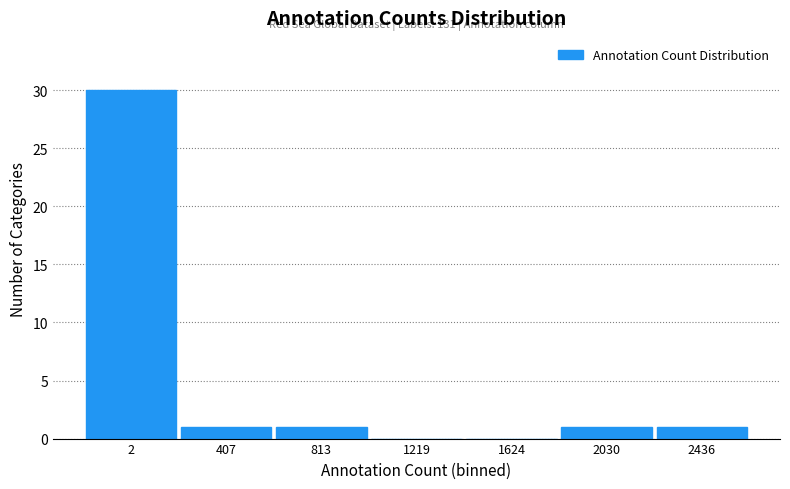

Reading left to right, list all the values displayed in this chart.

2=30	407=1	813=1	1219=0	1624=0	2030=1	2436=1